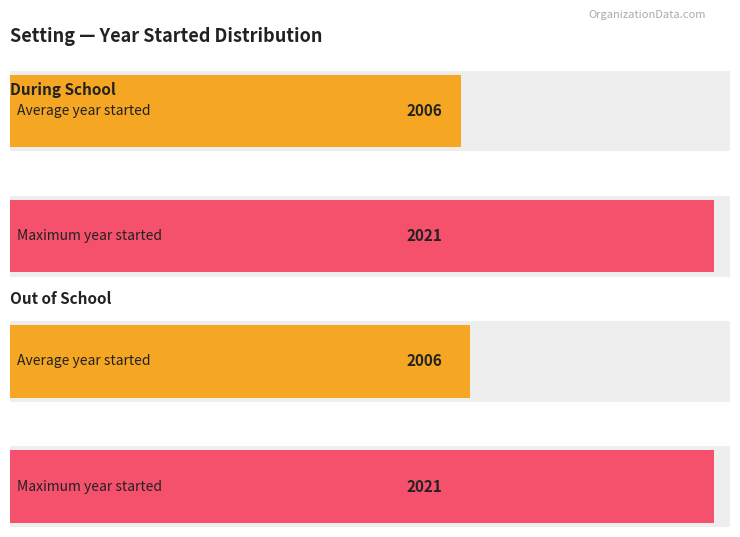

What is the average value of the Out of School series?

2006